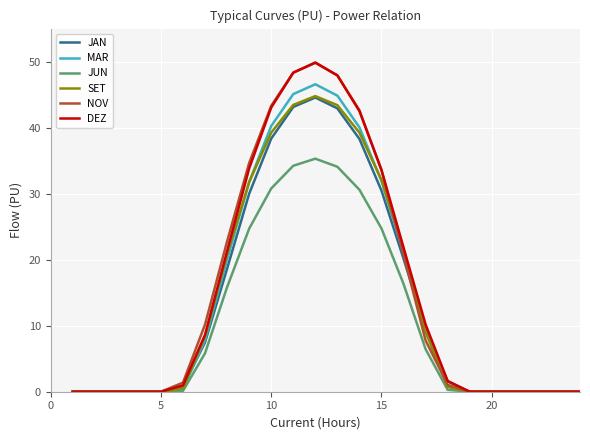

What is the highest value of the JUN series?

35.3